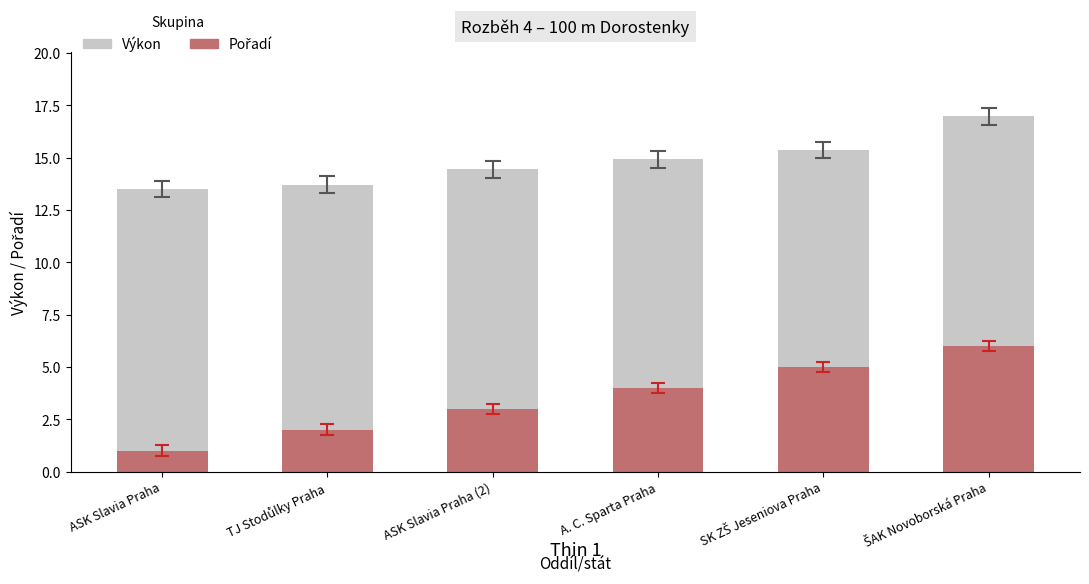

True or false: Výkon has a value of 14.9 at A. C. Sparta Praha.

True